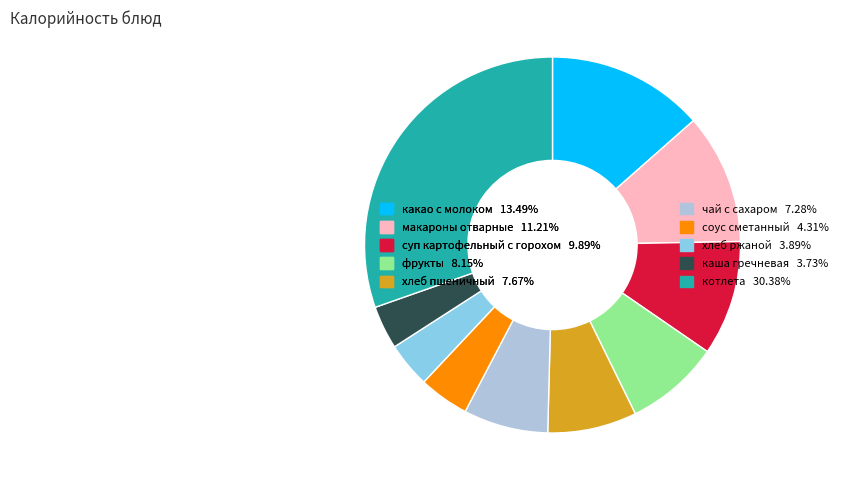

Combined, do котлета 30.38% and хлеб пшеничный 7.67% account for over 50%?

No